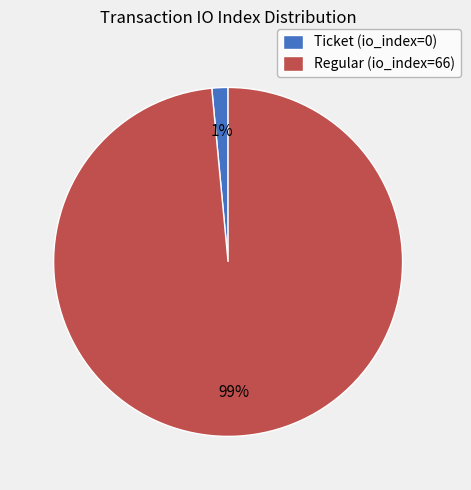

How many slices are in this pie chart?

2